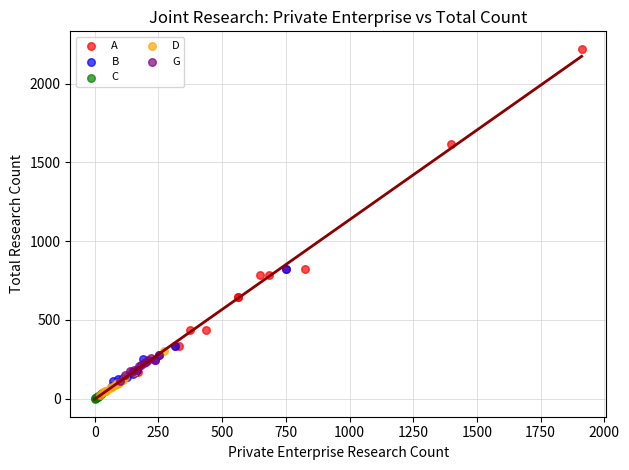

Which series has the largest Y range (max minus min)?

A